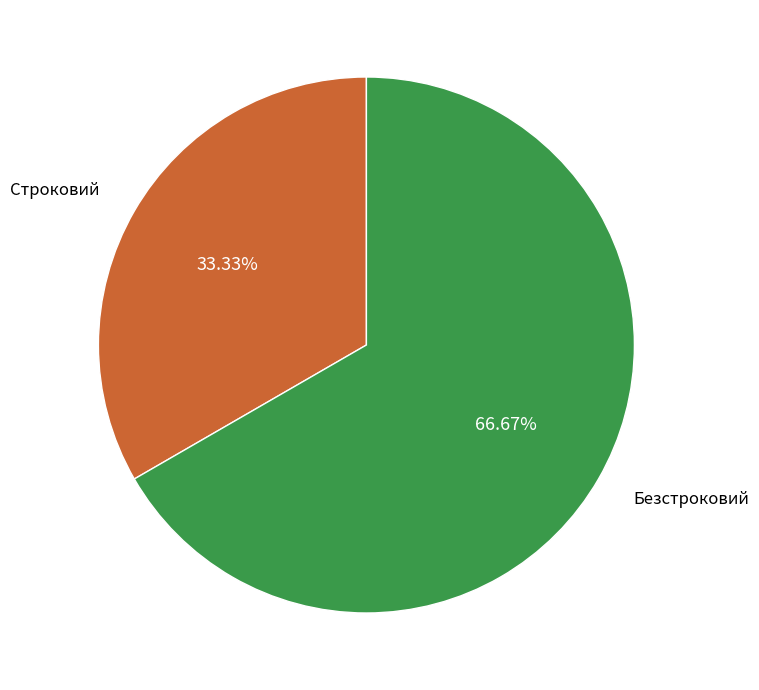

Is there a majority slice in this chart?

Yes